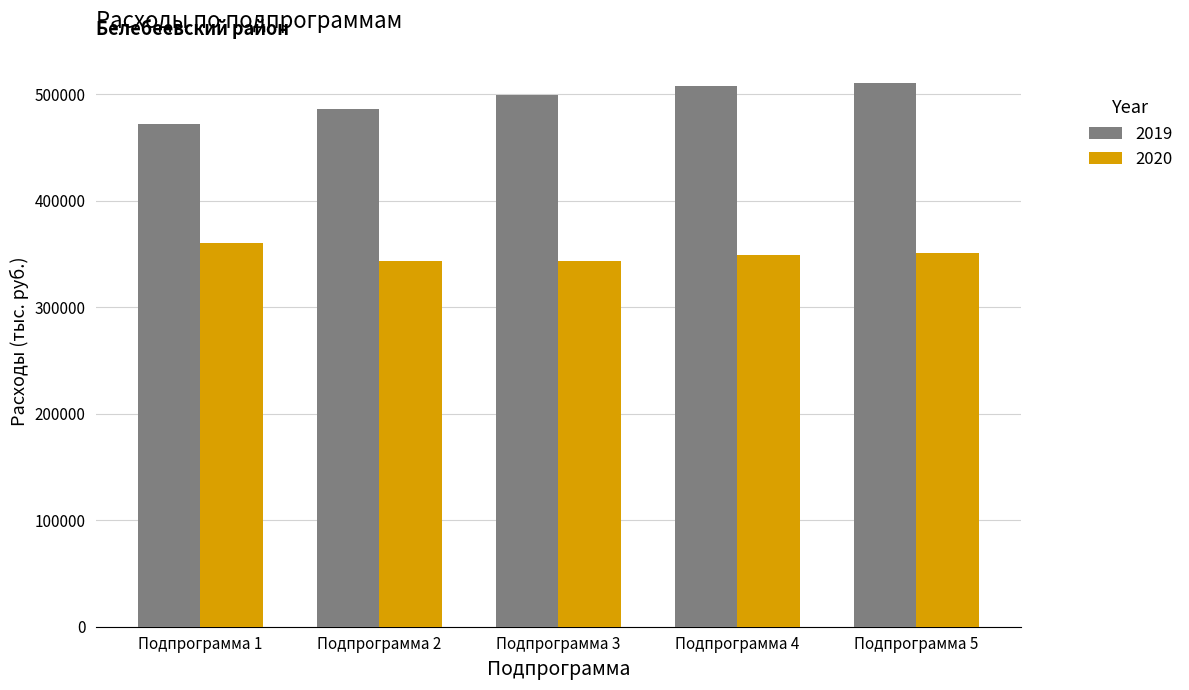

At which label does 2020 reach its peak?

Подпрограмма 1